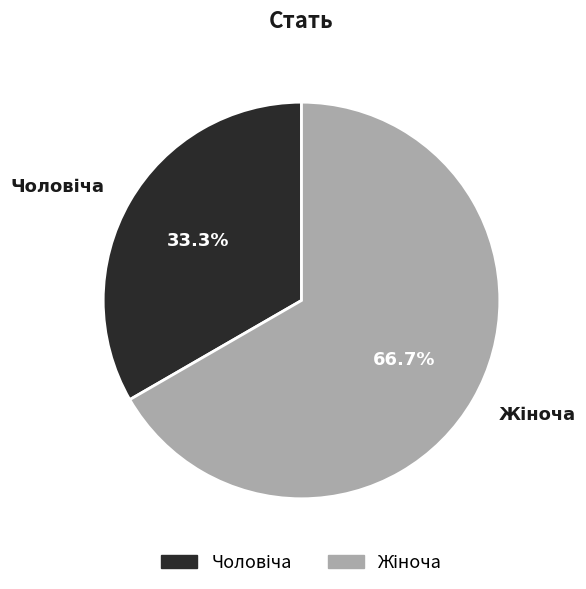

Is there any slice that represents more than half of the pie?

Yes